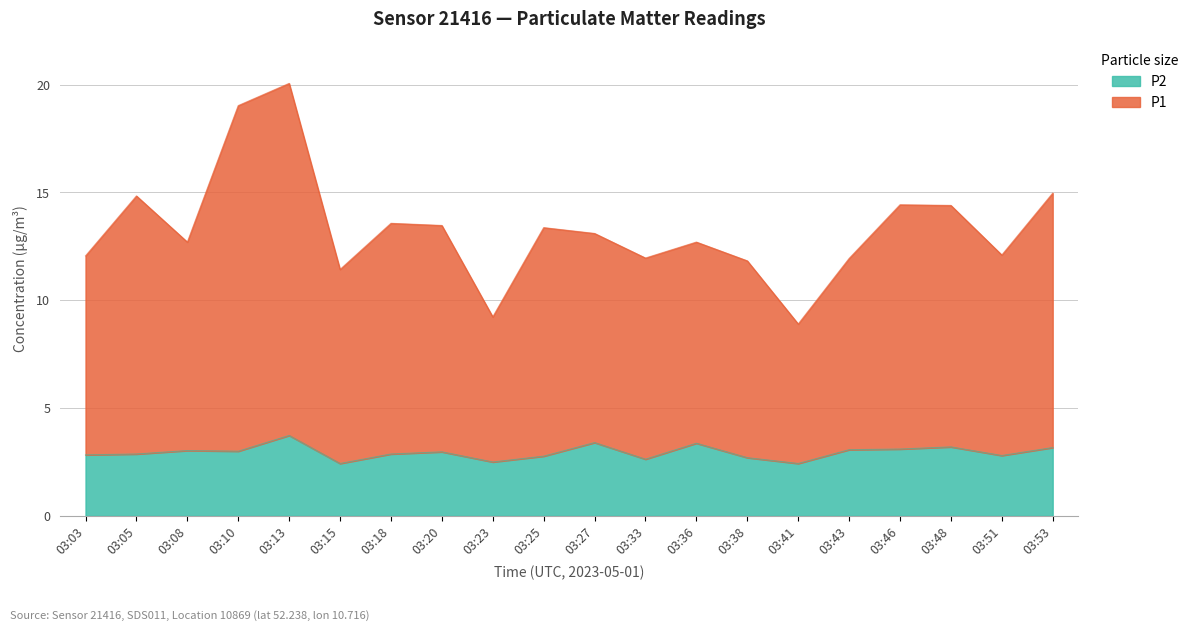

What are all the series names shown in the legend?

P2, P1